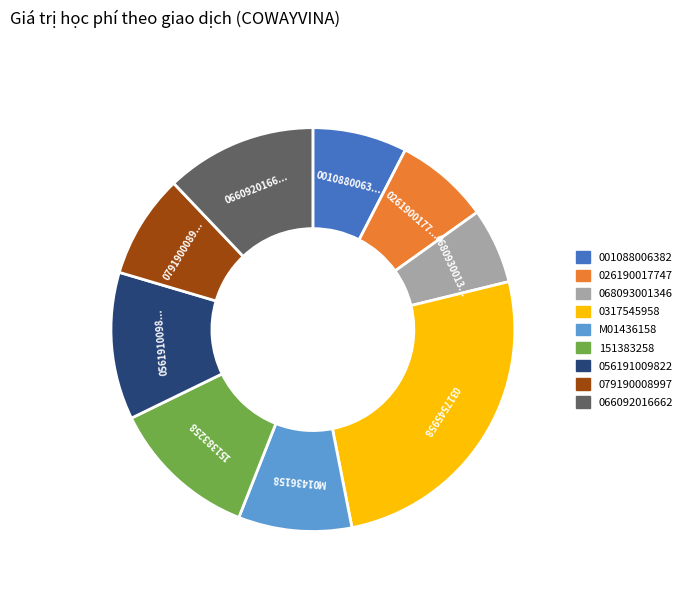

The 0317545958 slice represents 26% of the pie. True or false?

True